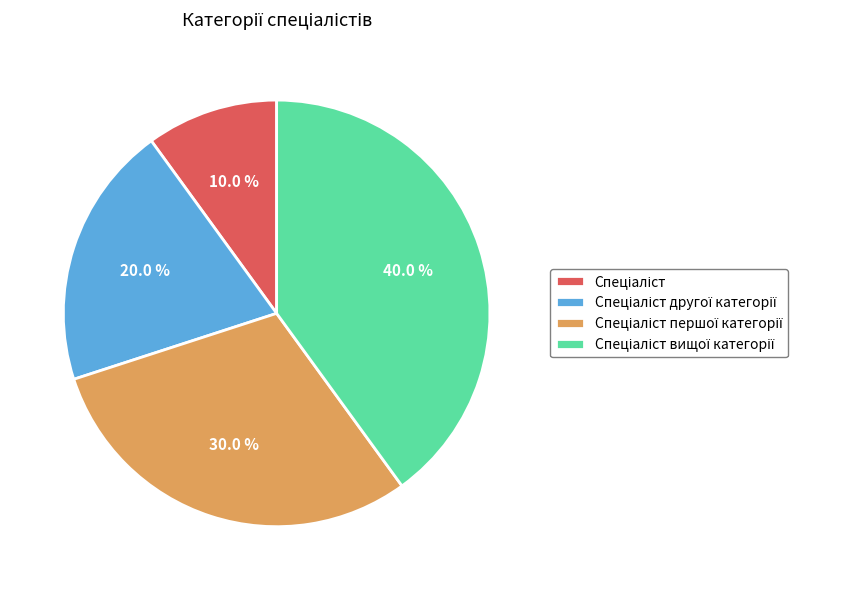

Does any single category account for the majority?

No